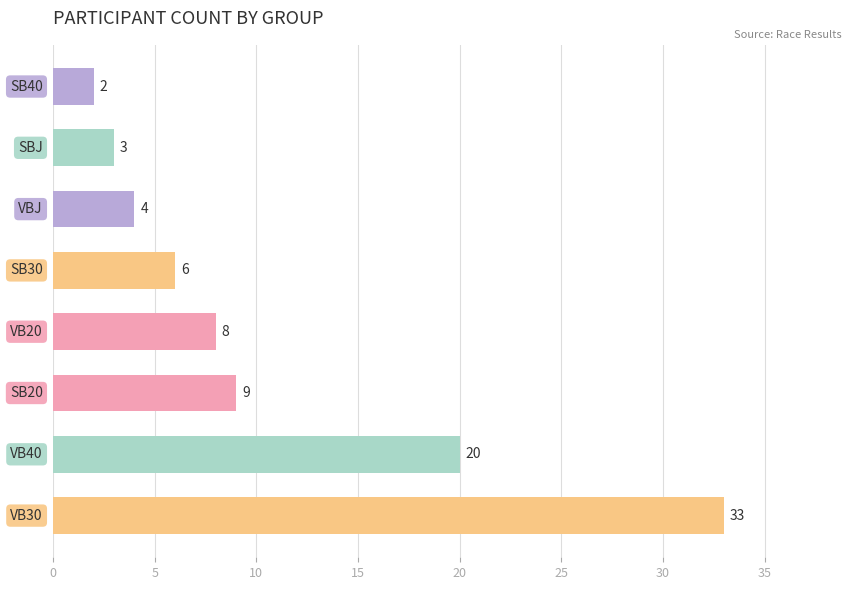

Count the number of categories in the chart.

8